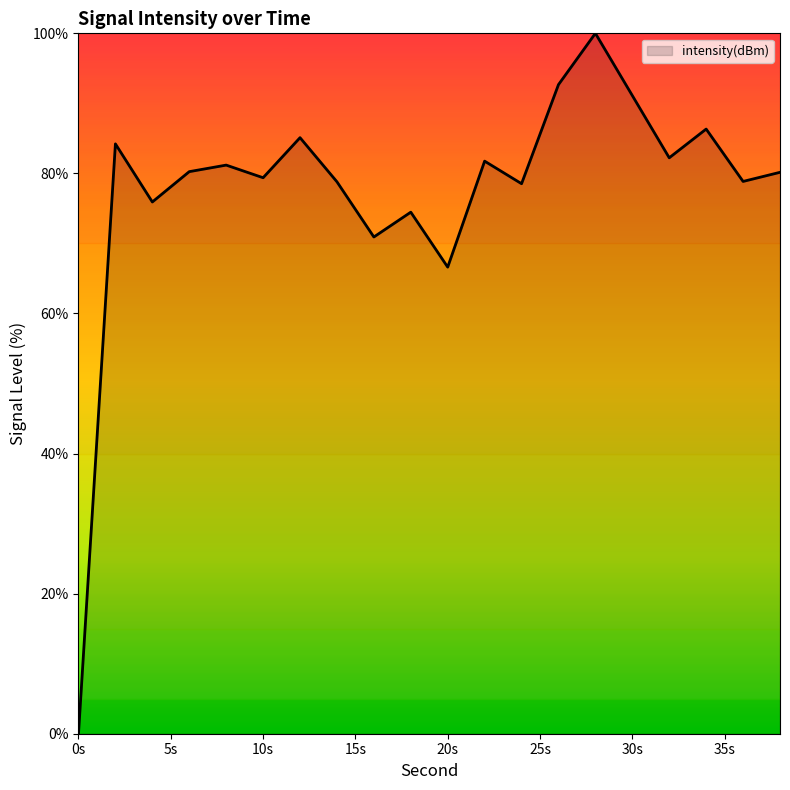

What is the difference between the maximum and minimum values?

100.0